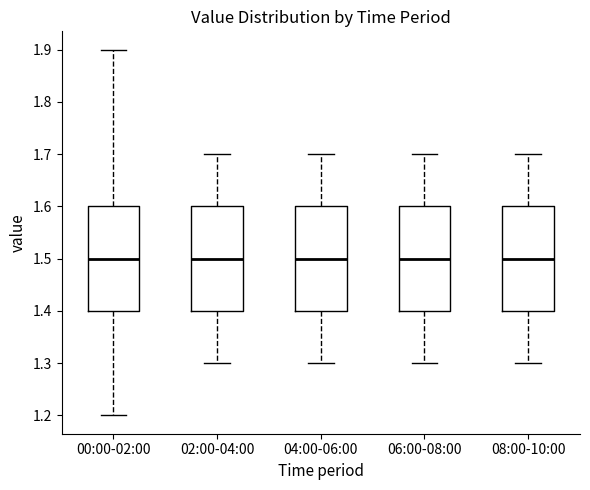

Where does the lower whisker of the box for 04:00-06:00 end on the y-axis? The values are not printed on the chart, so give them approximately, as read against the axis.

1.3